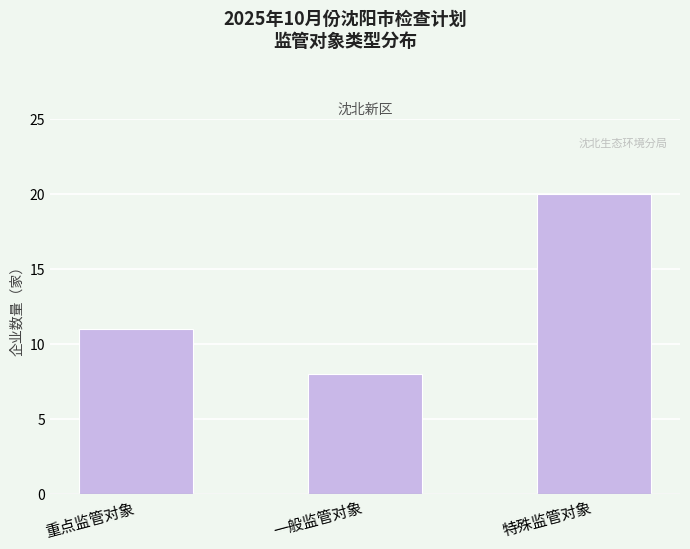

How many data points are less than 11?

1